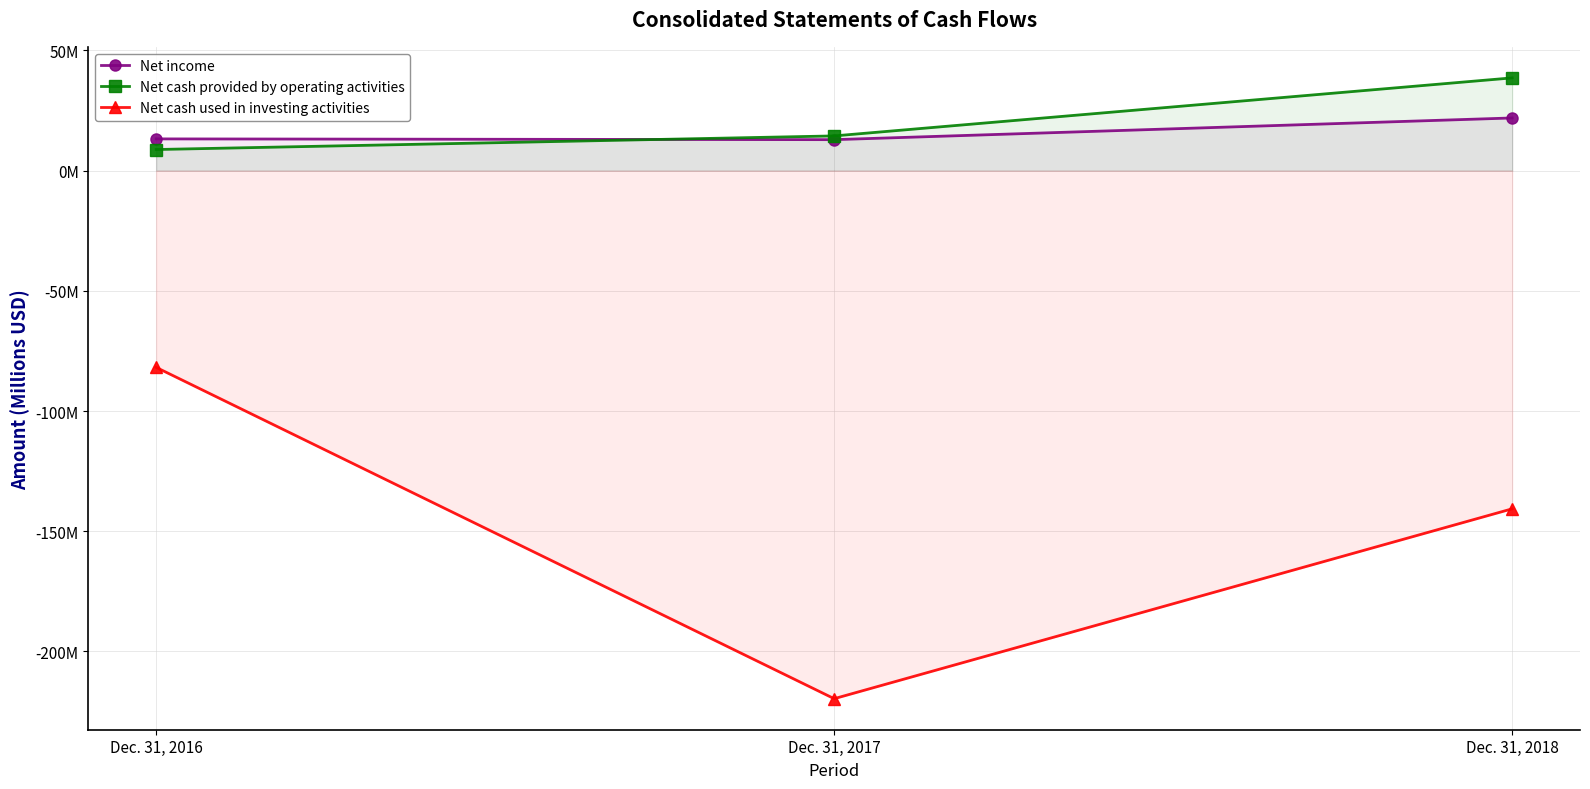

How many lines are shown in the chart?

3